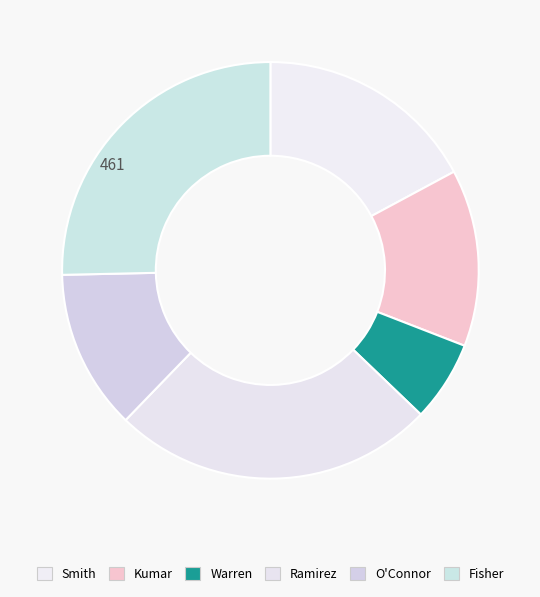

Is the sum of Kumar and Warren greater than half?

No